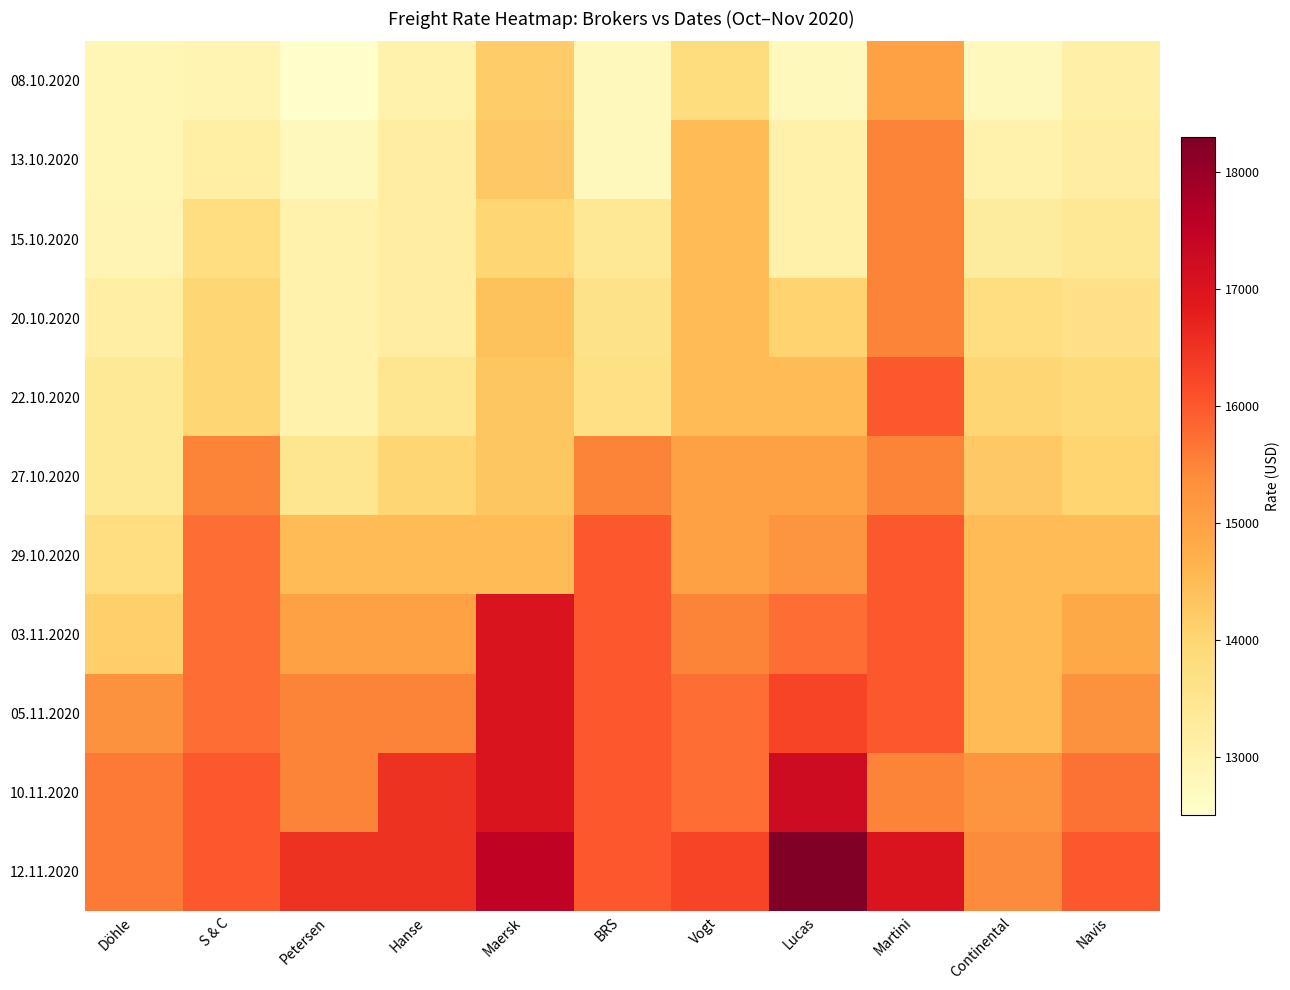

What is the total value across all series at S & C?

162600